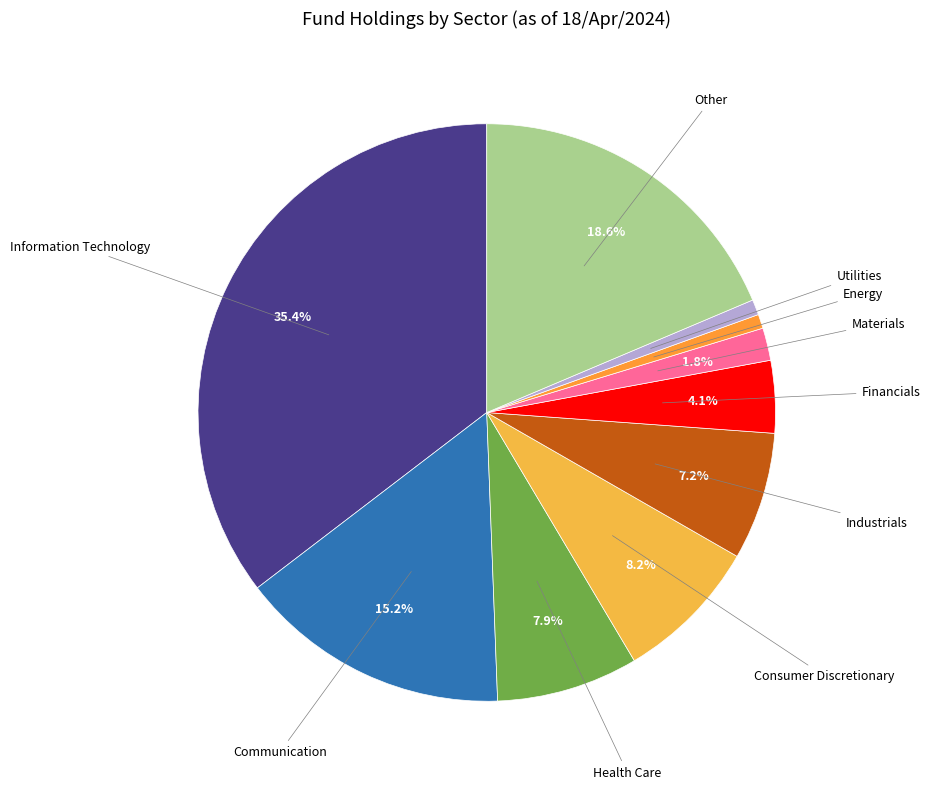

Does Consumer Discretionary account for over 50% of the chart?

No